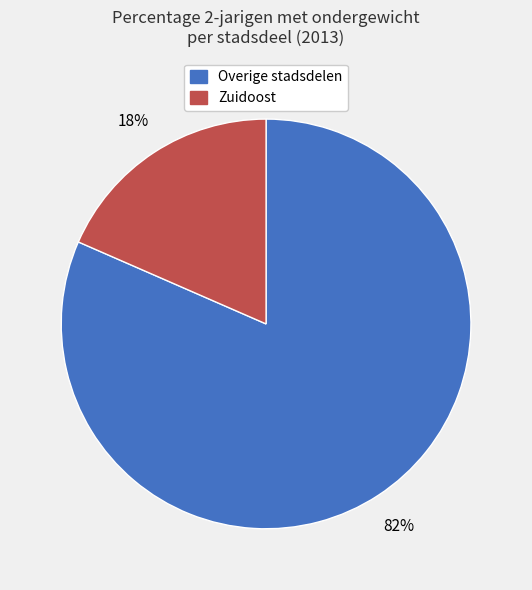

To the nearest percent, what is the average slice percentage?

50%